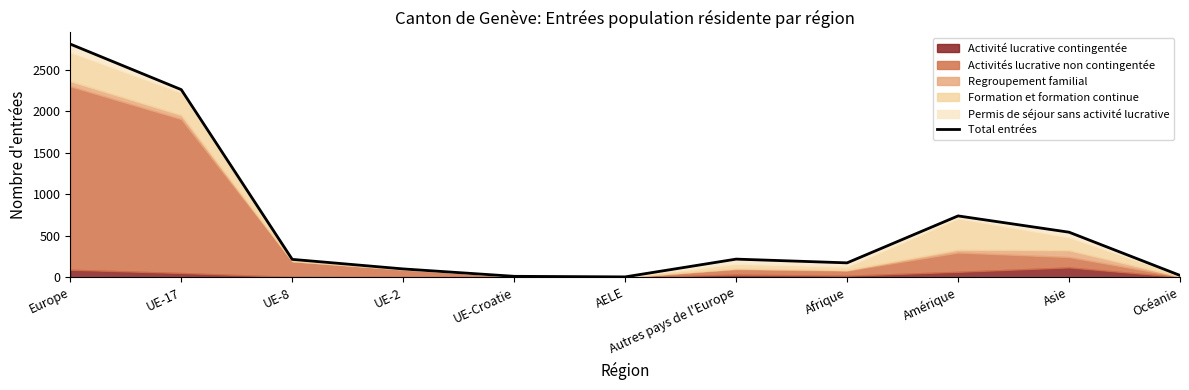

What is the change in value from UE-Croatie to Afrique?

+162